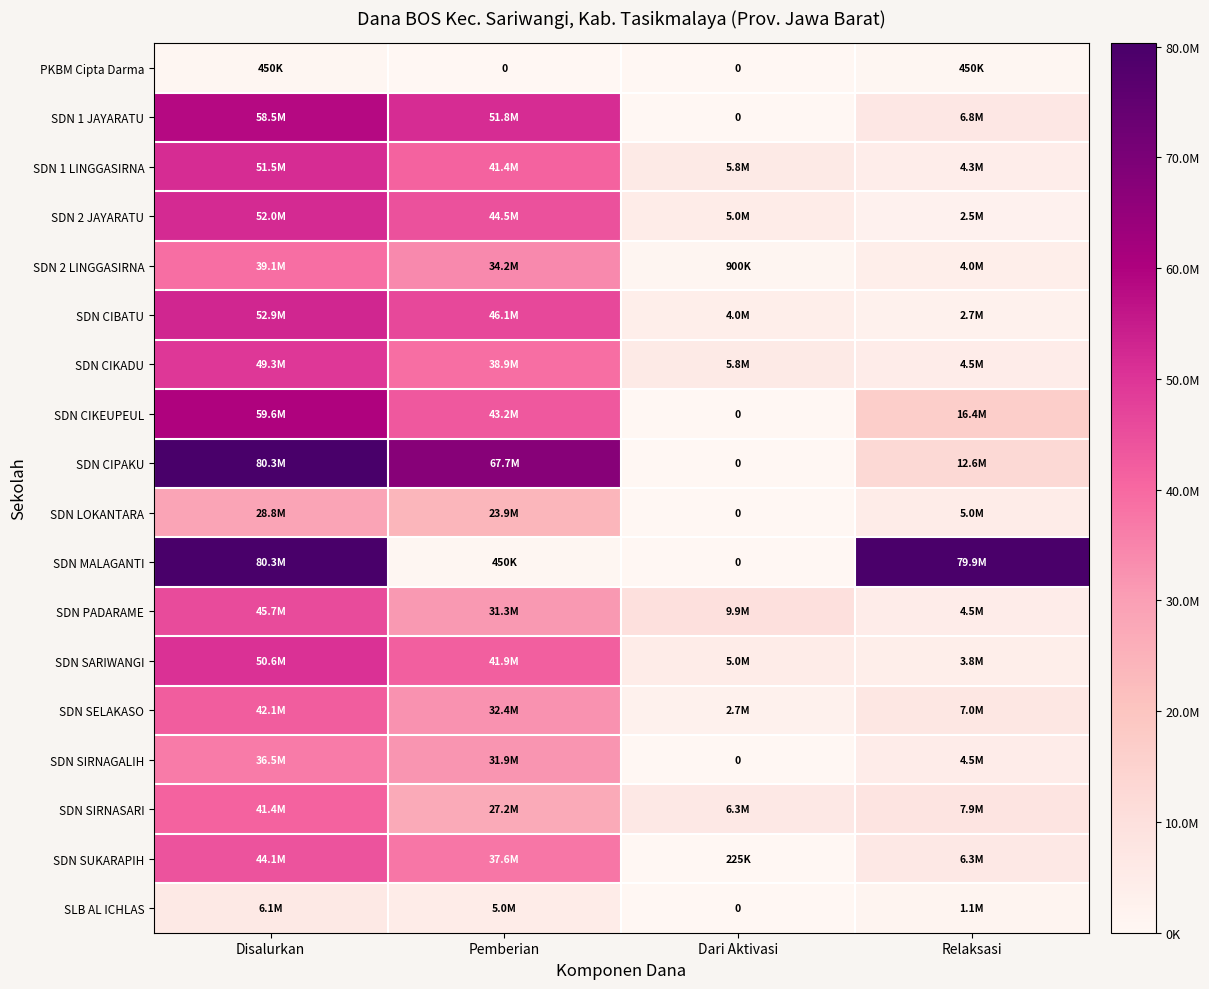

True or false: SDN SARIWANGI has a value of 4950000 at Dari Aktivasi.

True